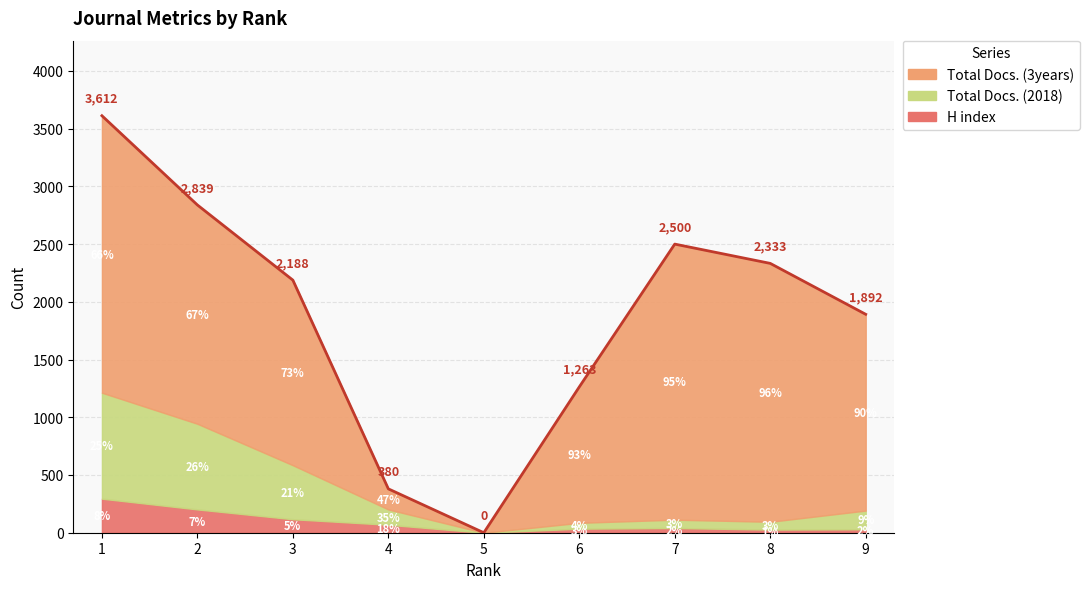

True or false: Total Docs. (3years) and Total Docs. (2018) cross at least once.

False